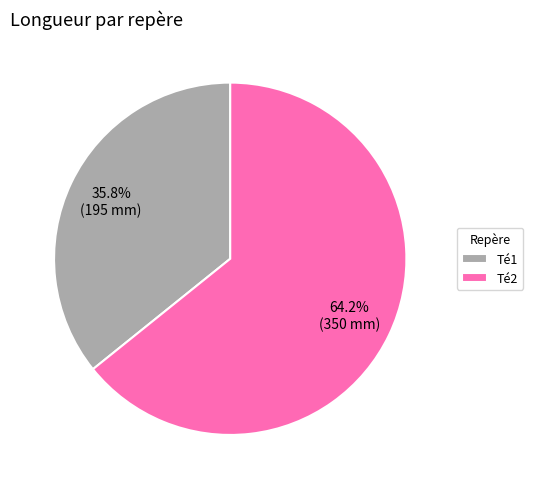

True or false: Té2 accounts for 64% of the total.

True